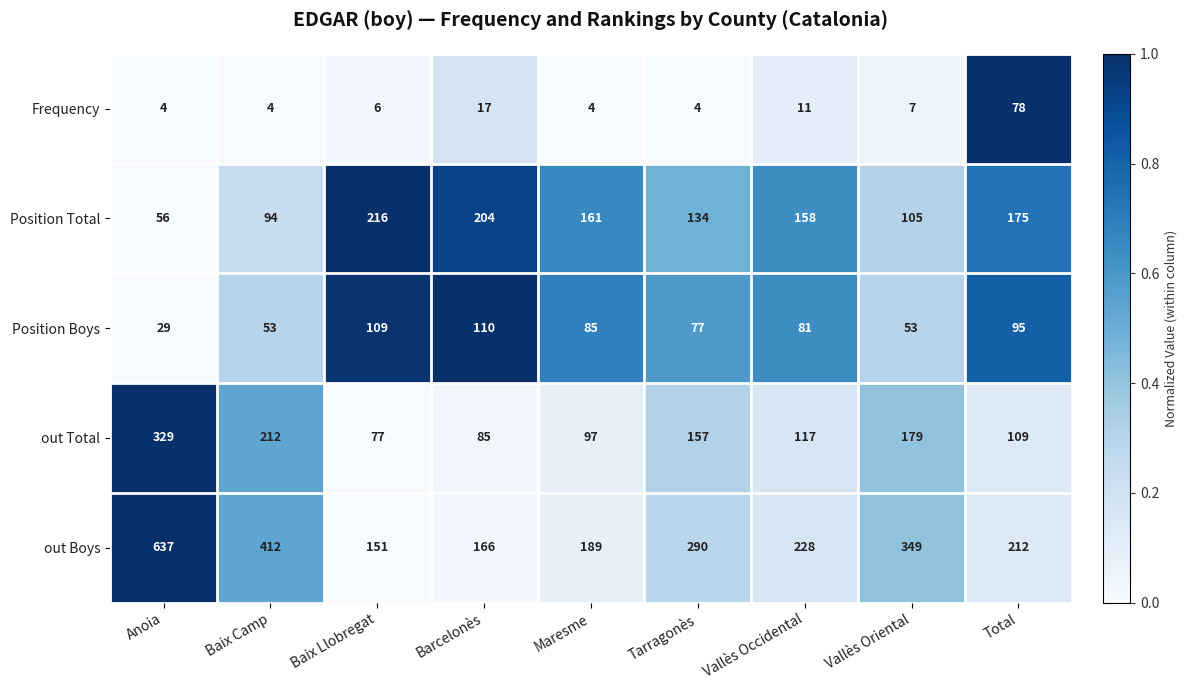

At which label does out Total first exceed 117?

Anoia